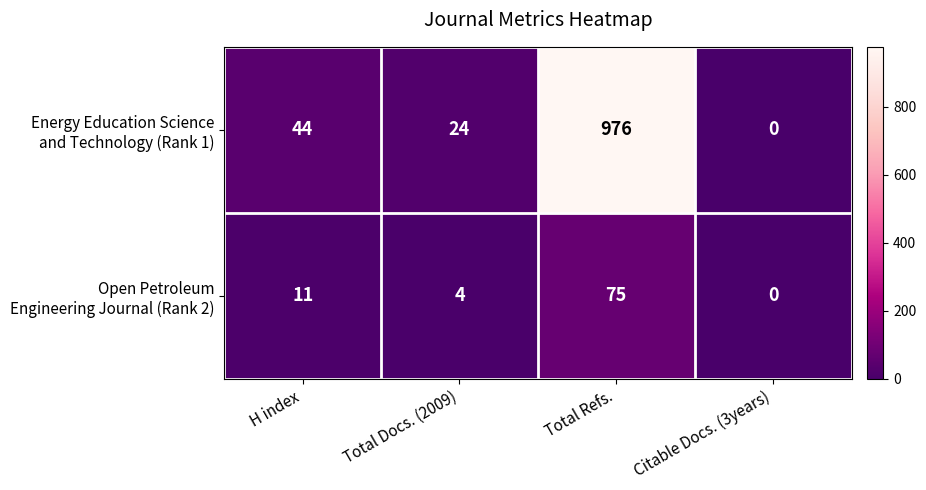

What is the spread (max minus min) of values at H index?

33